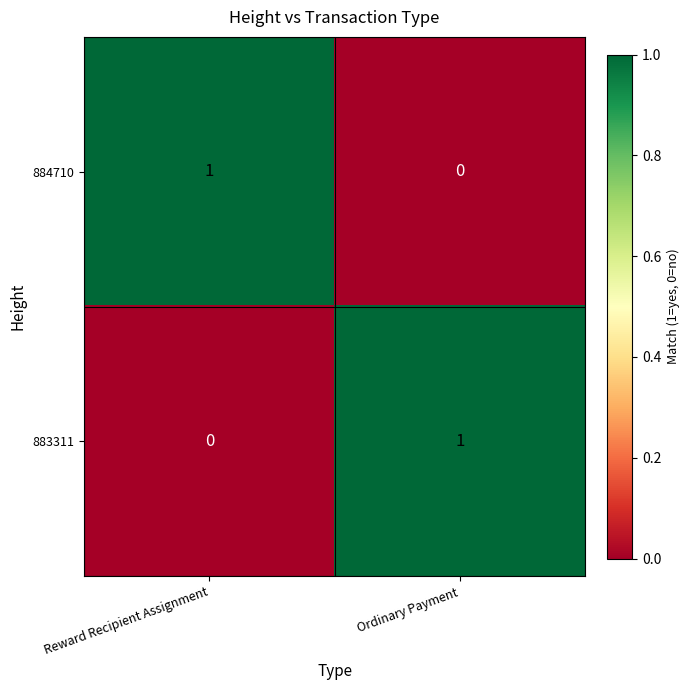

Is it true that 884710 equals 1 at Reward Recipient Assignment?

True